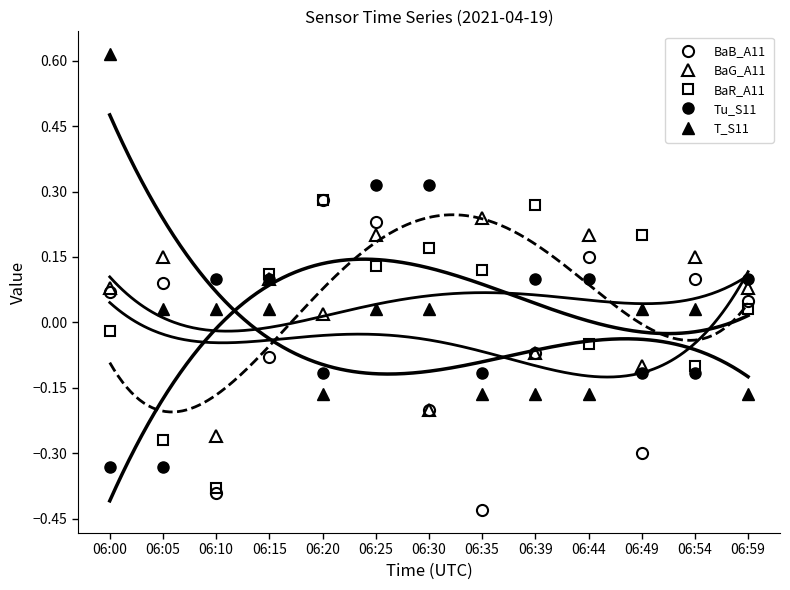

Rank the categories by BaR_A11 value from lowest to highest.

06:10, 06:05, 06:54, 06:44, 06:00, 06:59, 06:15, 06:35, 06:25, 06:30, 06:49, 06:39, 06:20